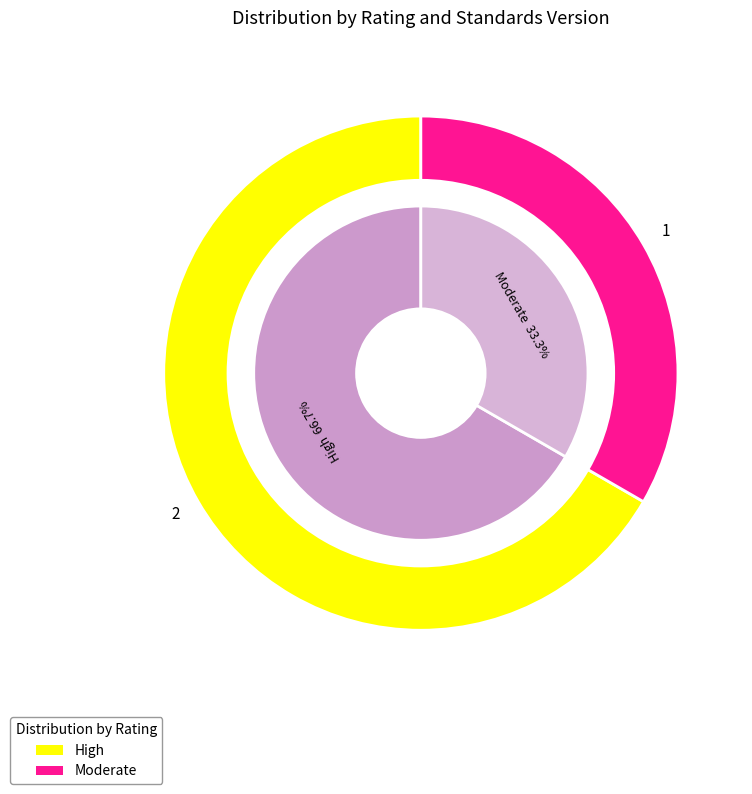

What percentage is the Moderate slice, to the nearest percent?

33%